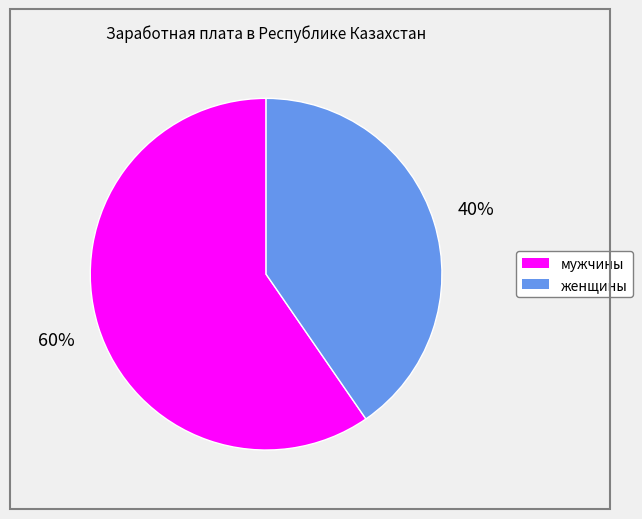

Which has a higher value, мужчины or женщины?

мужчины